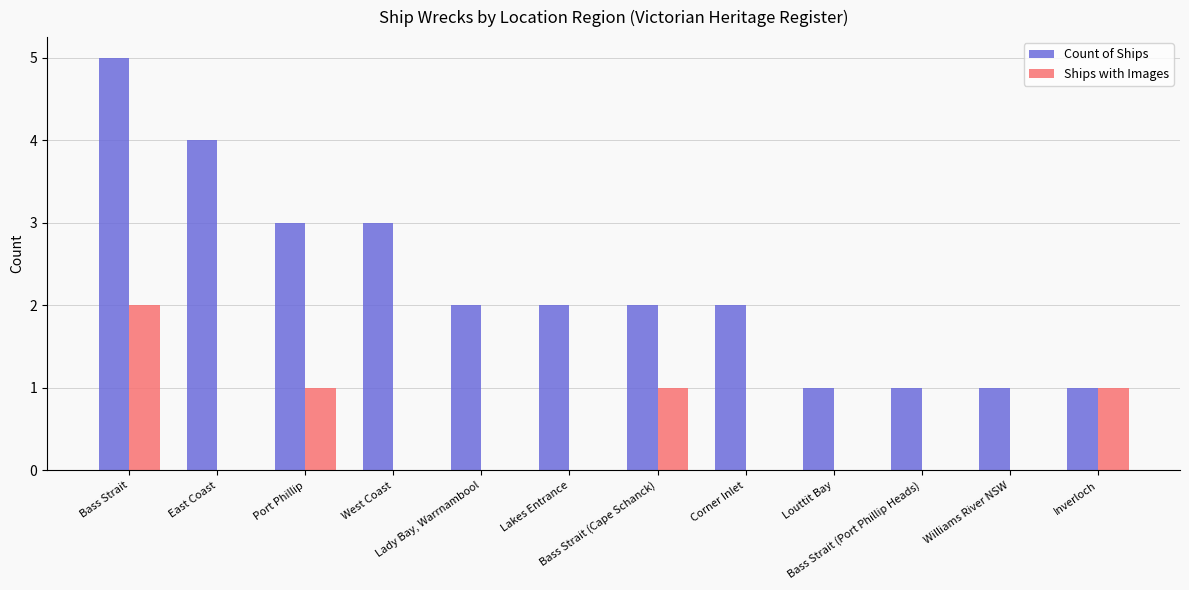

What is the sum of all Ships with Images values?

5